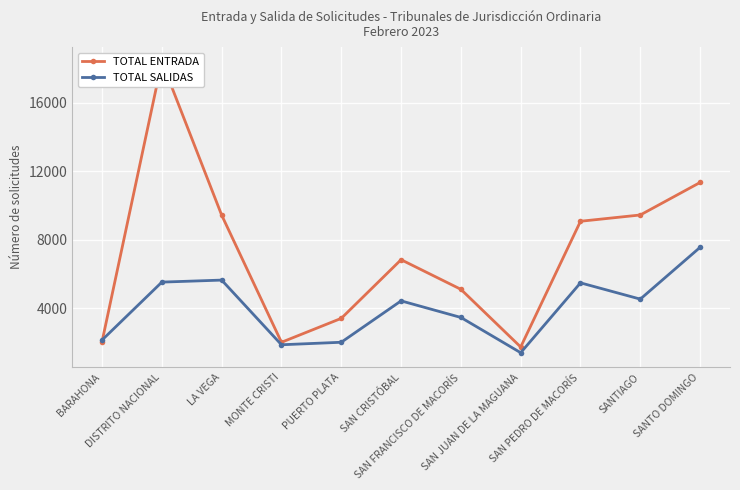

Which series has the largest total across all categories?

TOTAL ENTRADA